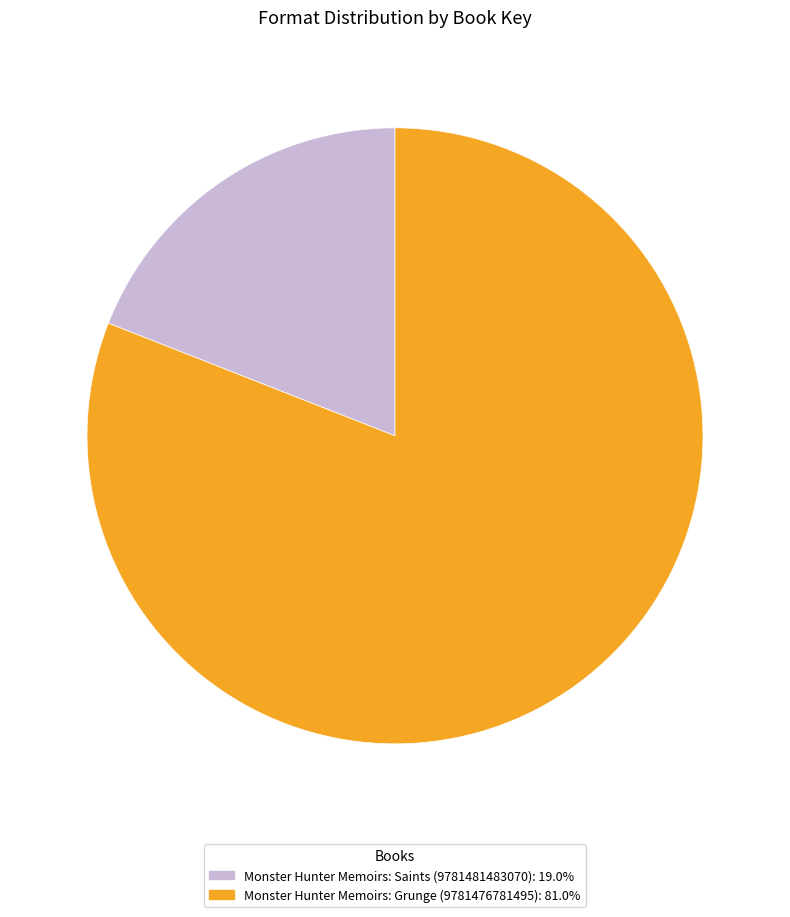

How many slices are in this pie chart?

2